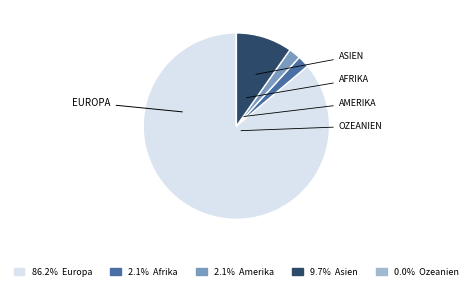

Is there any slice that represents more than half of the pie?

Yes